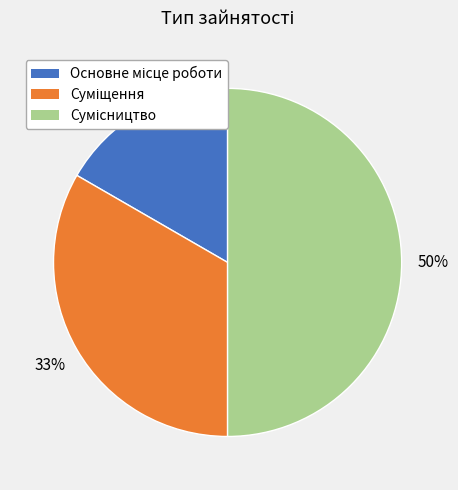

To the nearest percent, what is the difference between the largest and smallest slice percentages?

33%